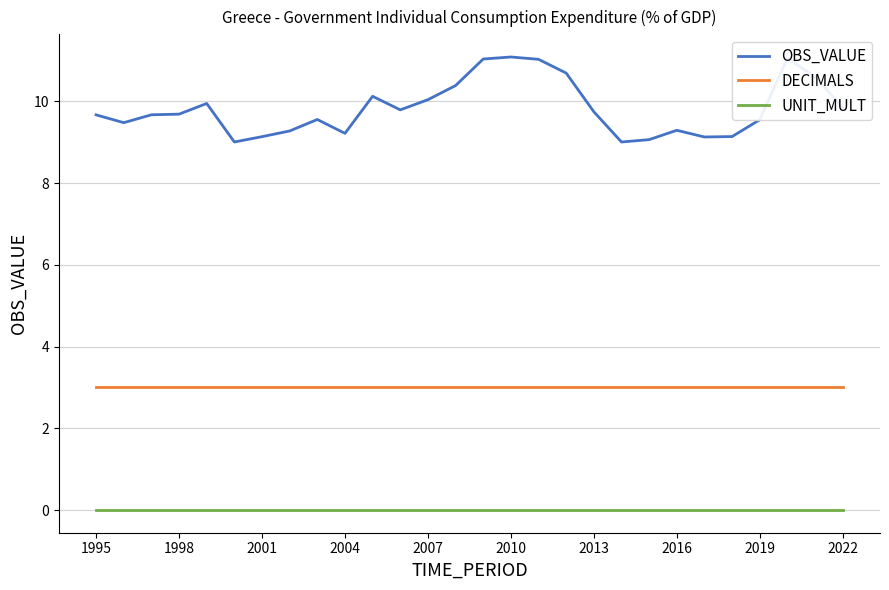

Rank the series by their maximum value, from highest to lowest.

OBS_VALUE, DECIMALS, UNIT_MULT